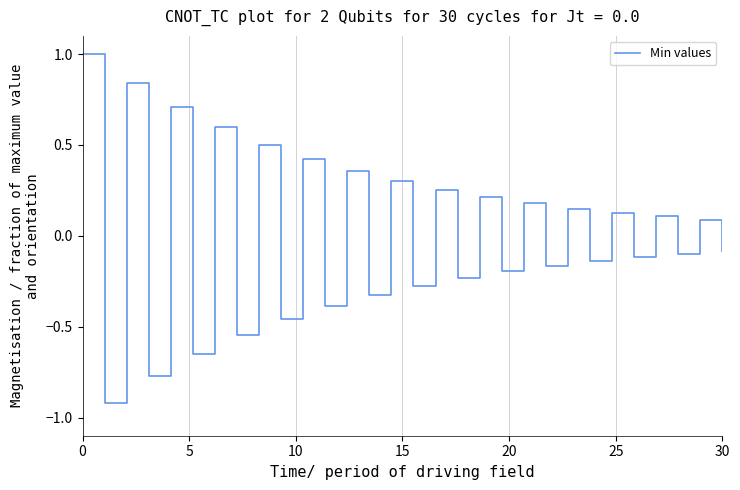

How many series are shown in this chart?

1